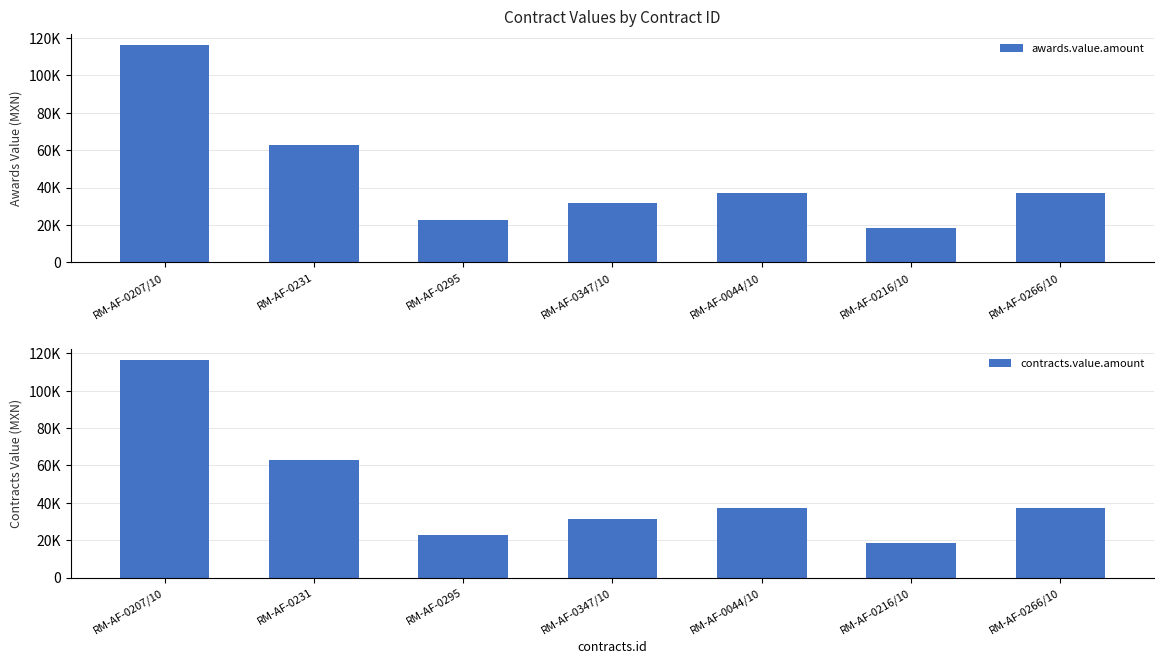

Which series changed the most between RM-AF-0207/10 and RM-AF-0266/10?

awards.value.amount